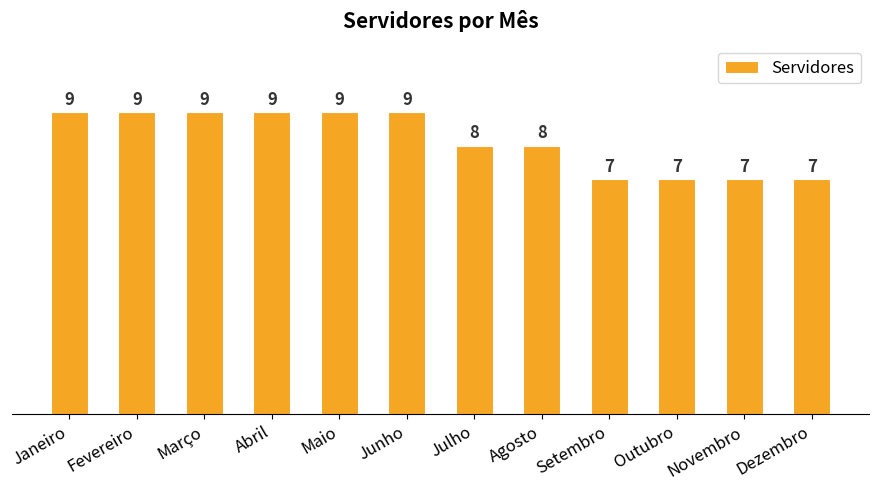

What is the label of the 7th bar from the right?

Junho